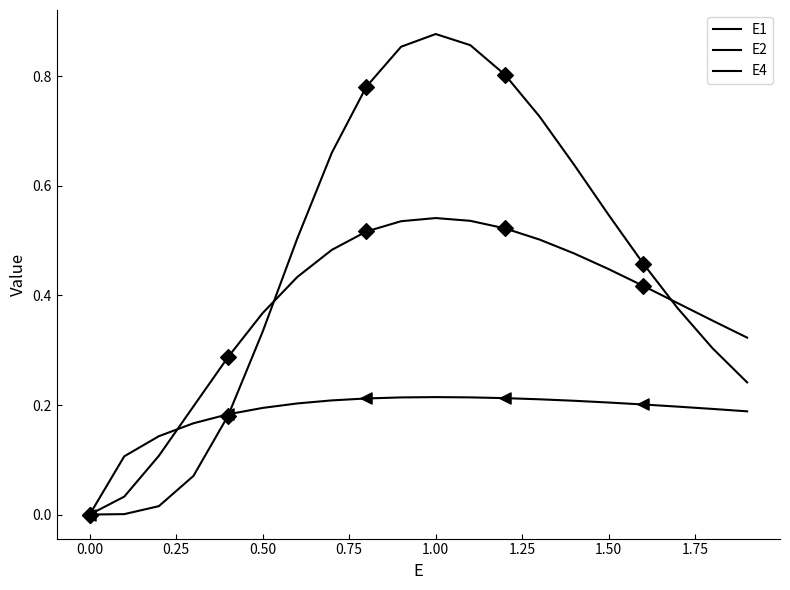

Is this an area chart (filled region under the line)?

No